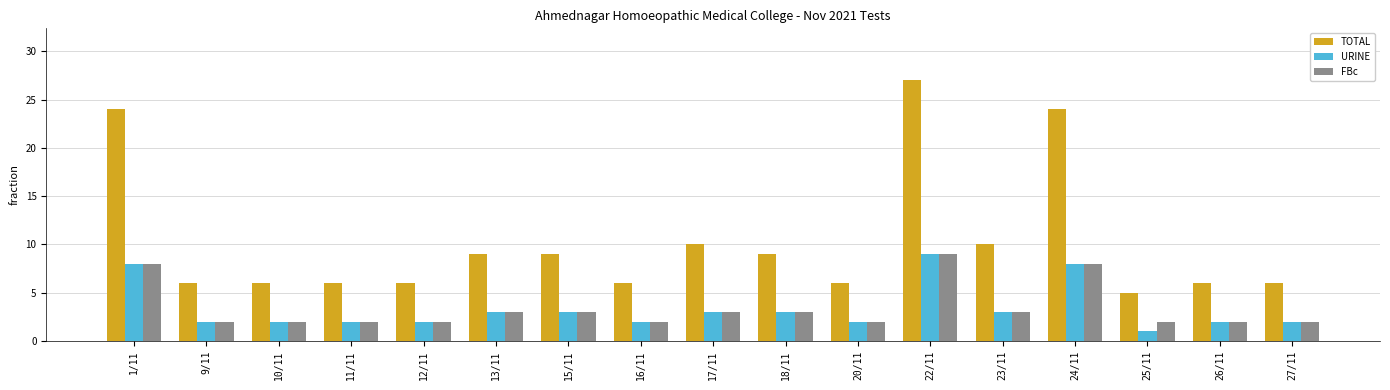

At how many categories does at least one series exceed 19?

3